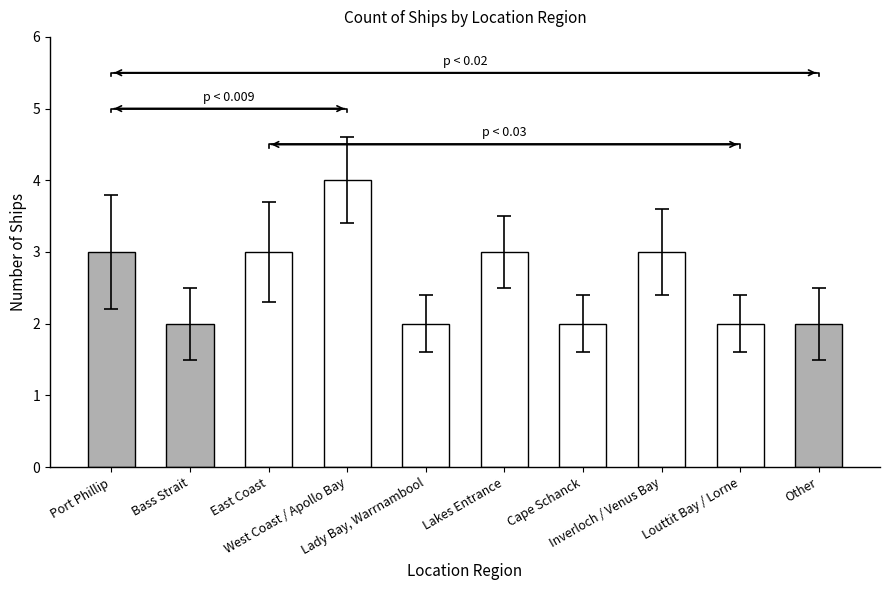

Count the values in the range 2 to 3.

9